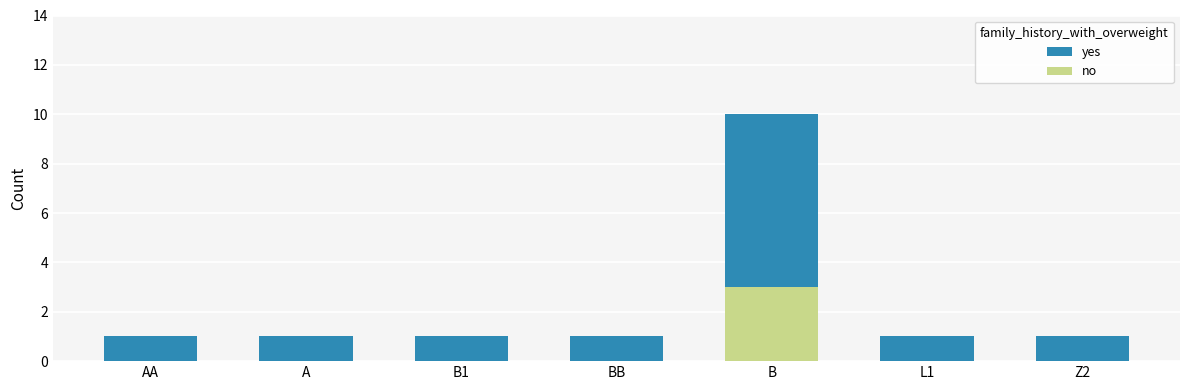

Which series has the widest spread of values?

yes